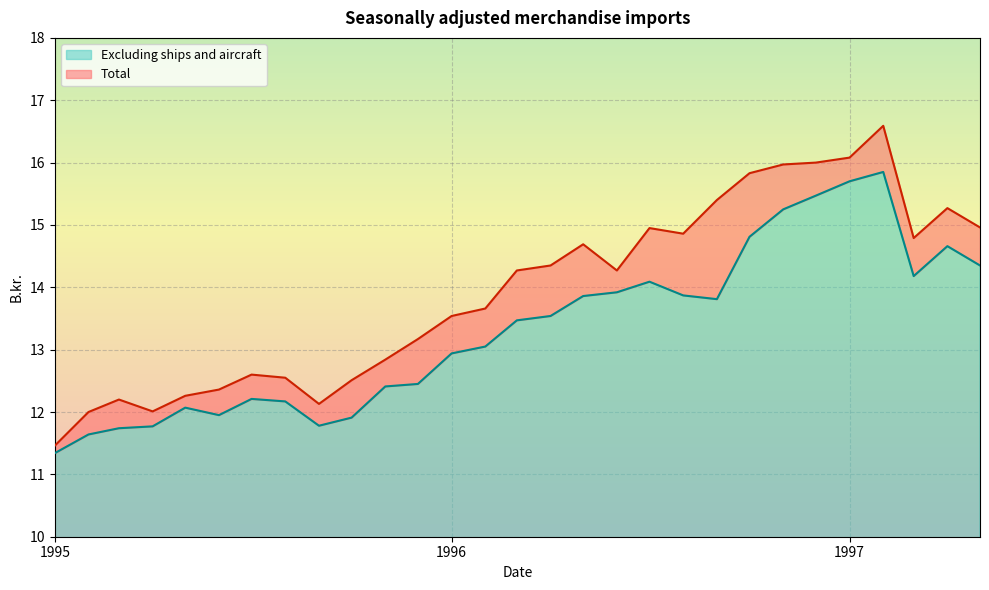

What is the difference between the maximum and minimum values in the Excluding ships and aircraft series?

4.5